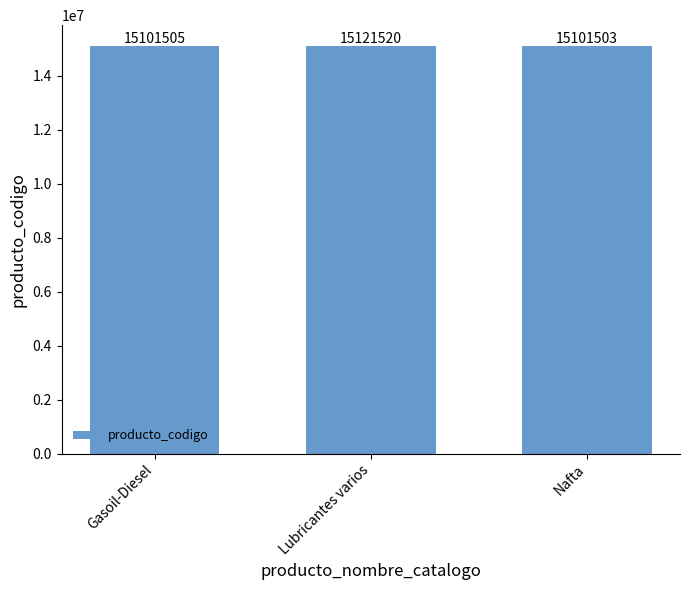

Reading left to right, what are all the values shown in this chart?

Gasoil-Diesel=15101505	Lubricantes varios=15121520	Nafta=15101503